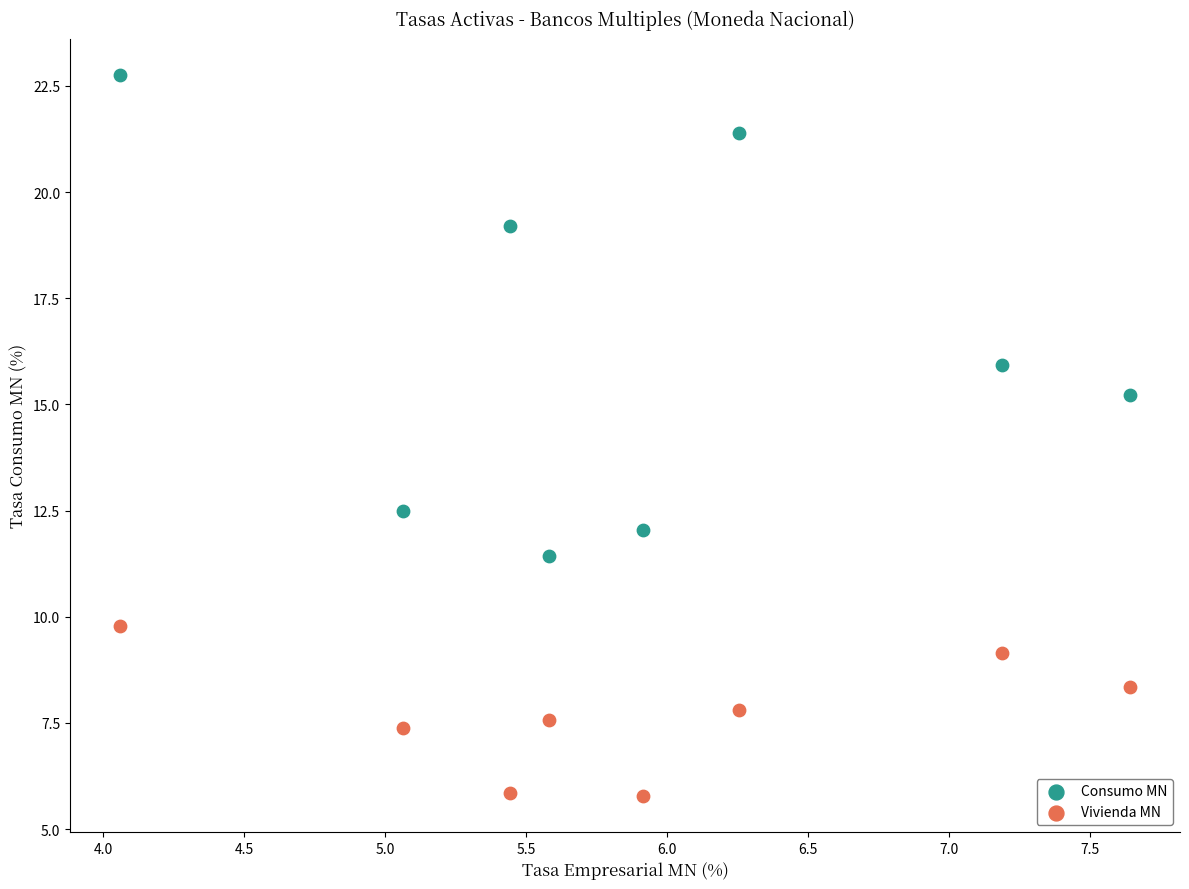

Which series contains the lowest Y value?

Vivienda MN